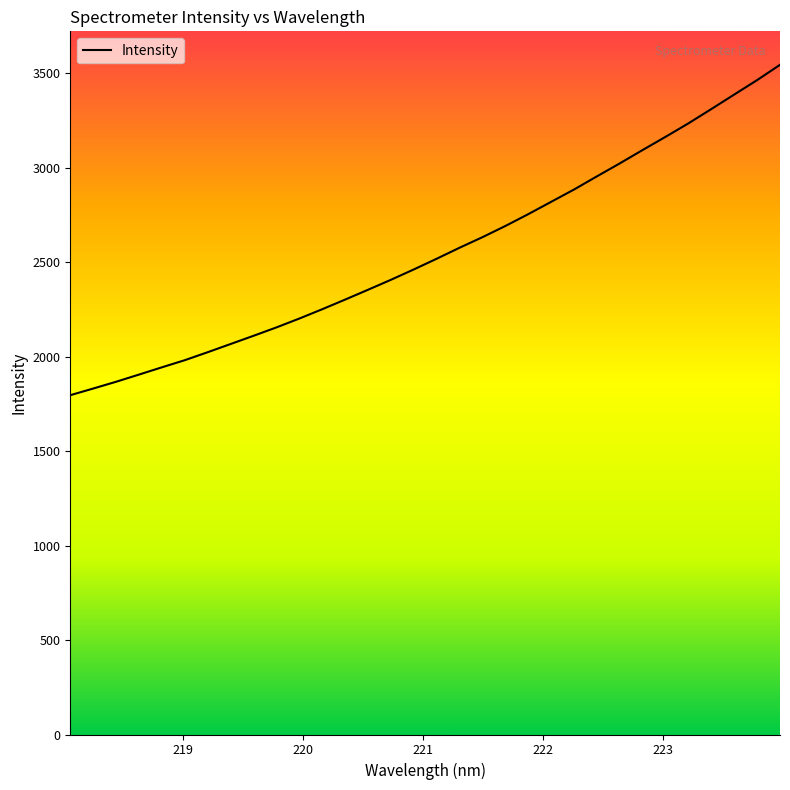

What is the greatest value displayed?

3544.8